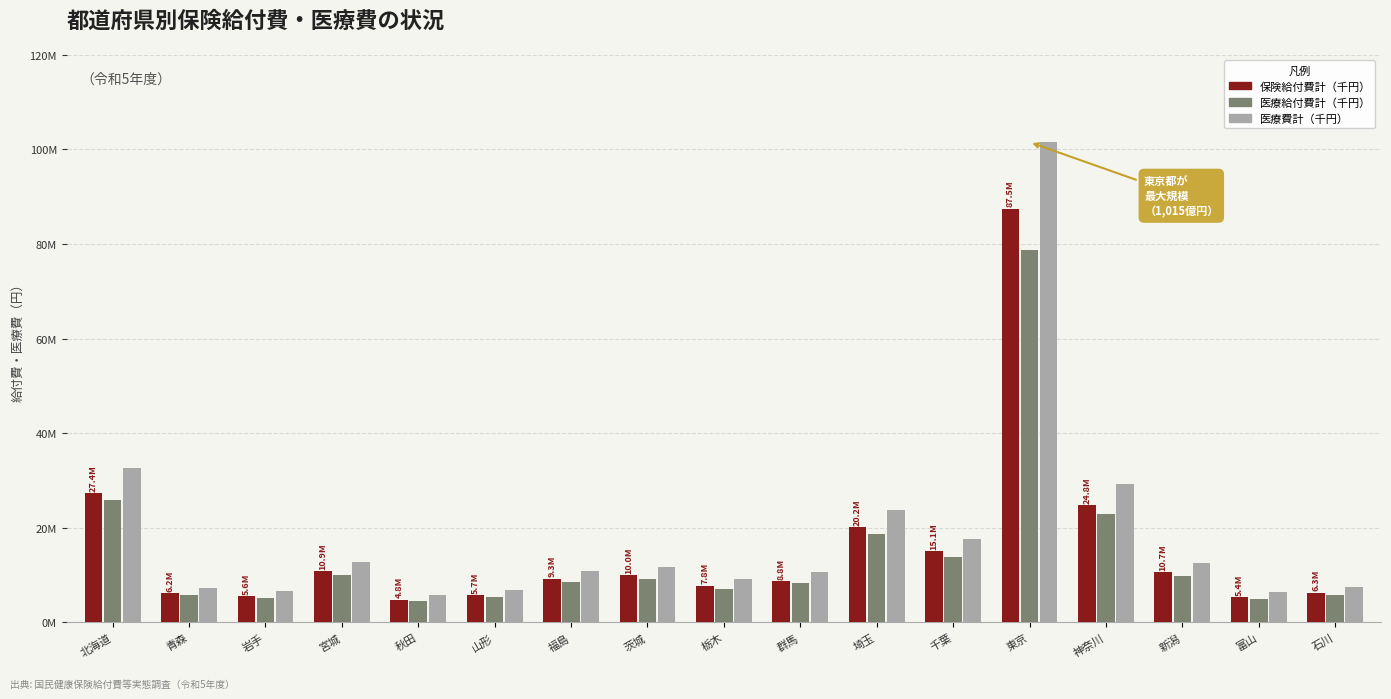

What is the greatest value displayed?

101522207.0